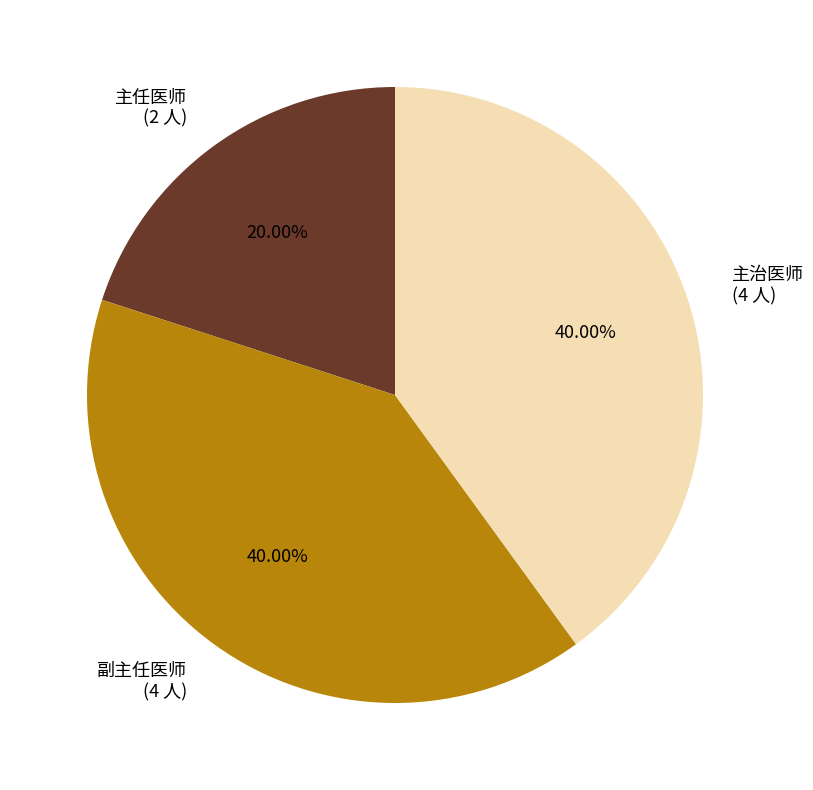

Which category has the smallest portion of the pie?

主任医师